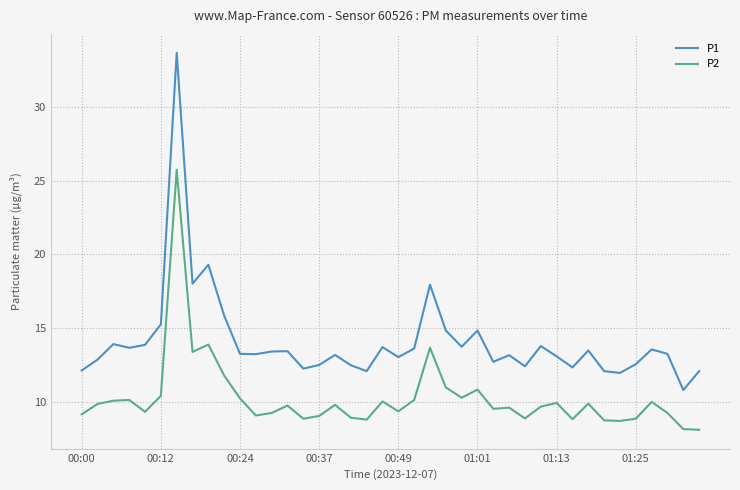

What is the difference between the maximum and minimum values in the P1 series?

22.8